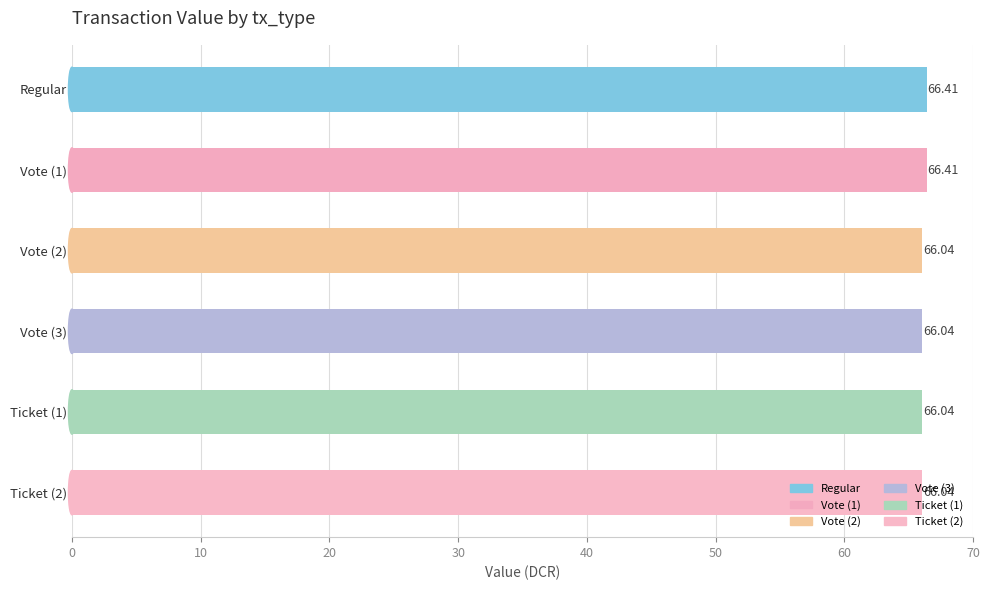

Are the bars horizontal?

Yes